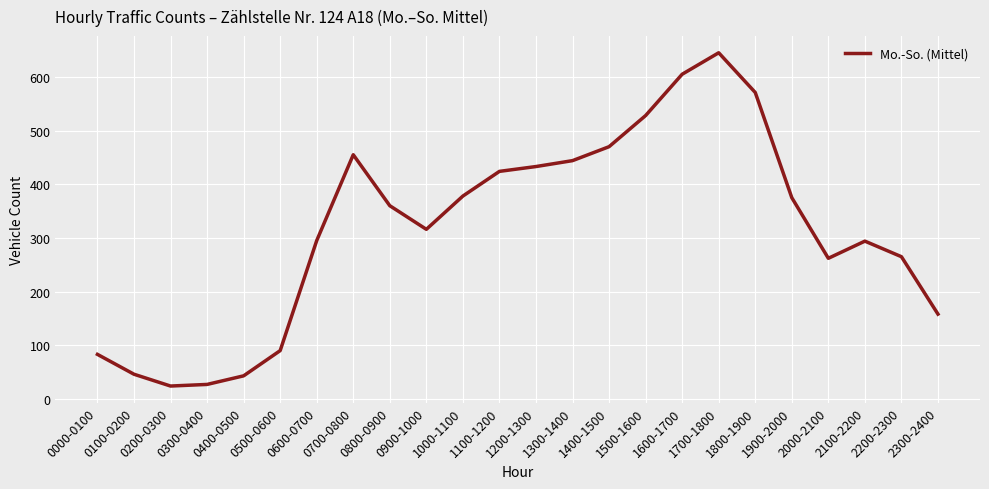

True or false: the data shows 540 at 0800-0900.

False